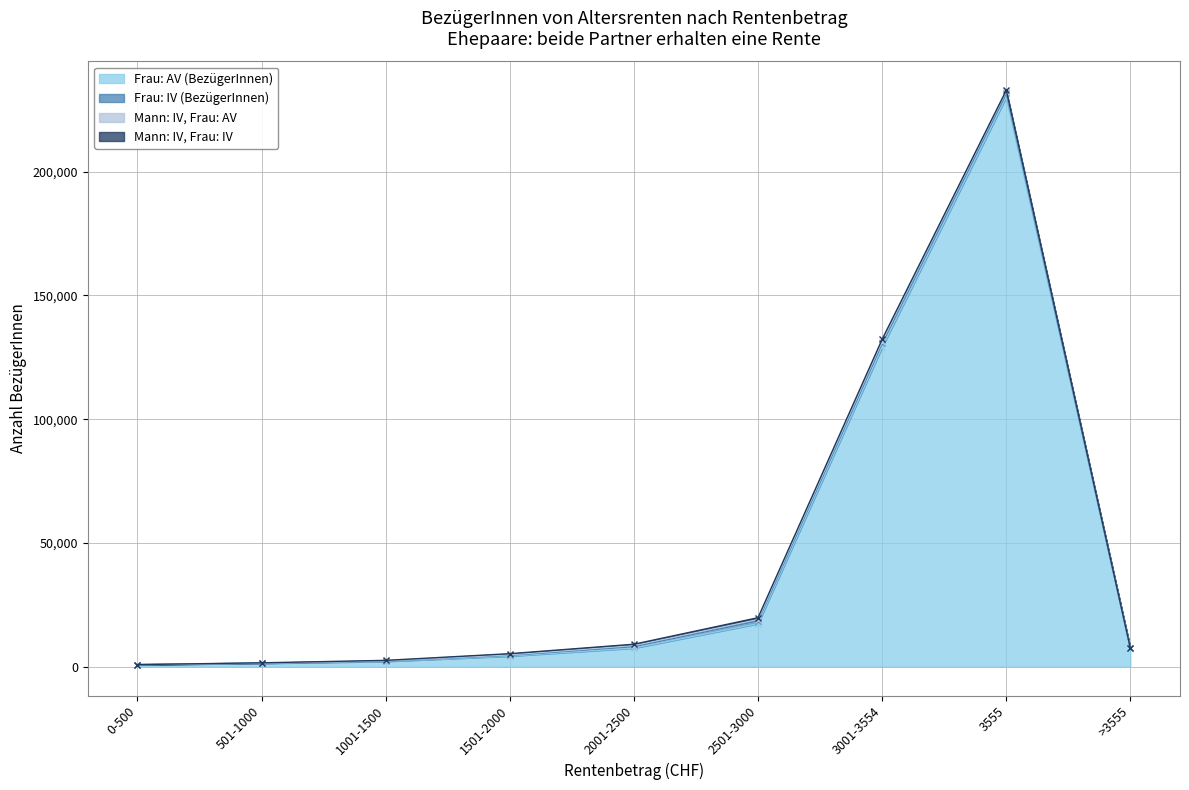

Rank the series at 2501-3000 from lowest to highest value.

Mann: IV, Frau: AV, Mann: IV, Frau: IV, Frau: IV (BezügerInnen), Frau: AV (BezügerInnen)